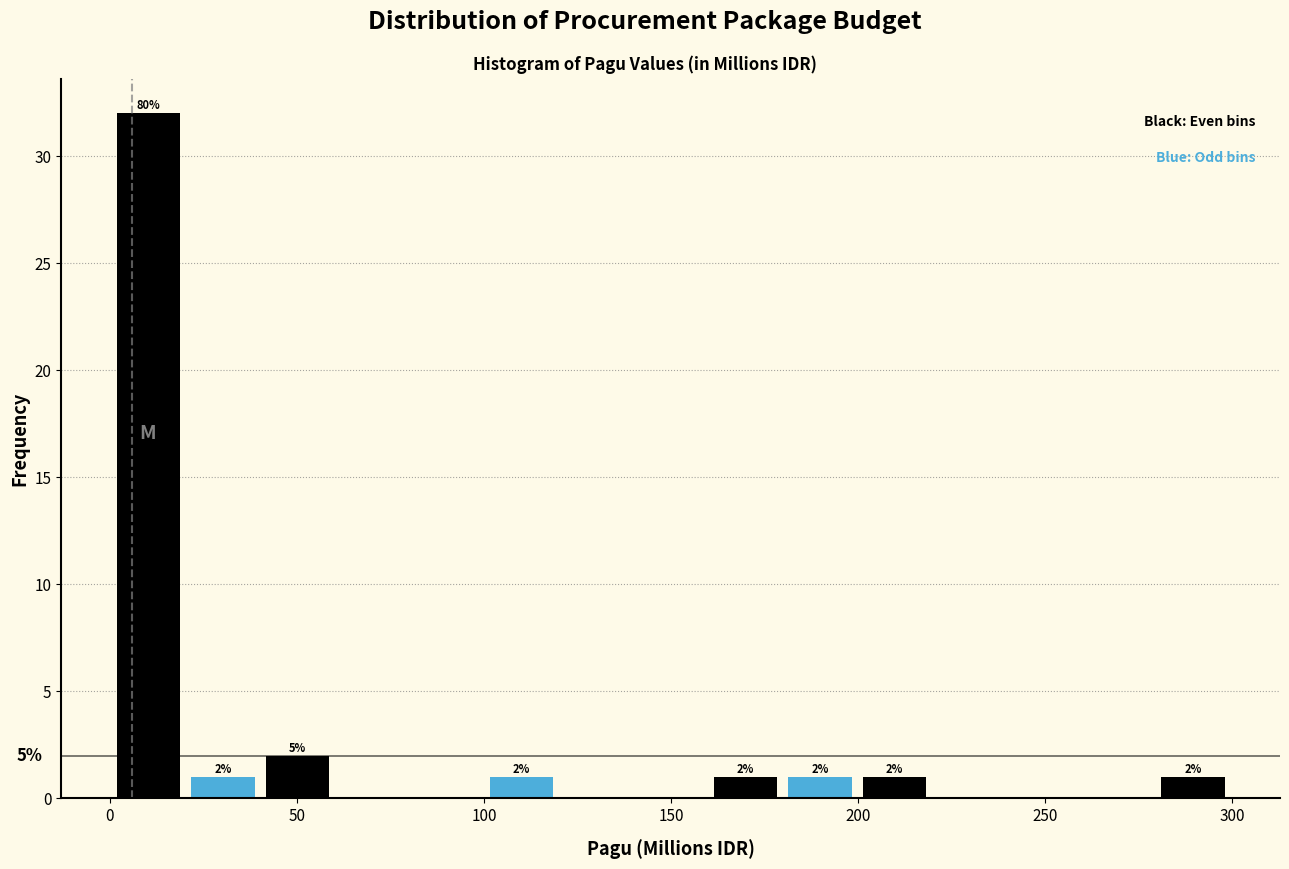

Around what value on the x-axis is the tallest bar? Give the approximate position of its centre, as read against the axis.

10